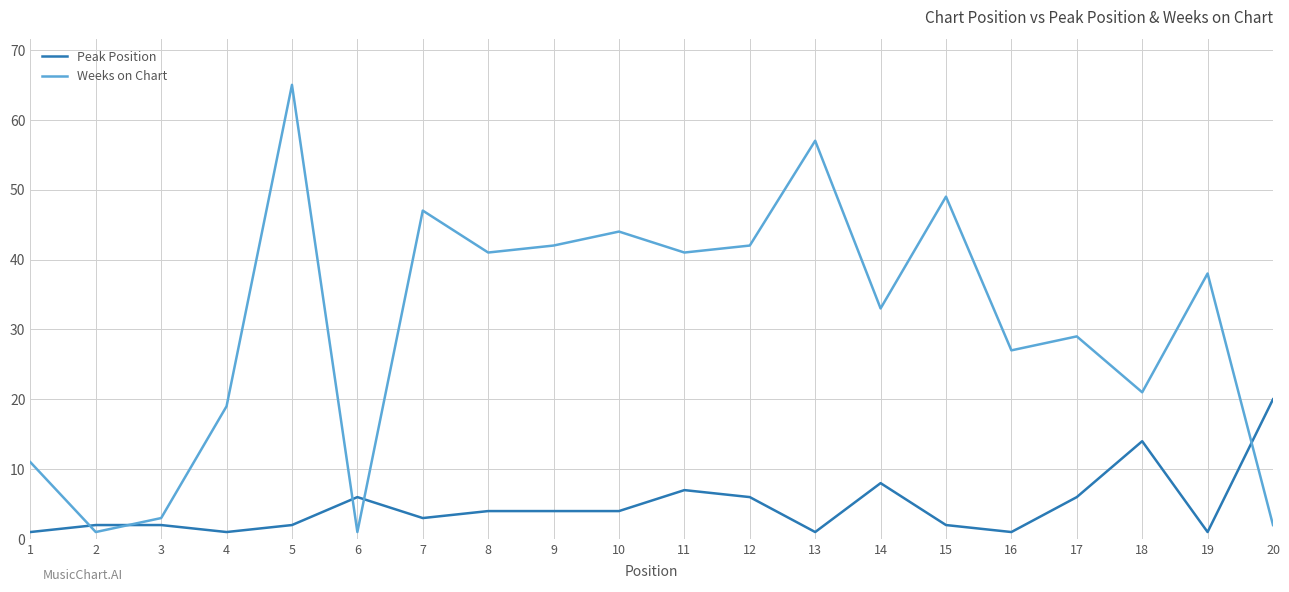

What are all the series names shown in the legend?

Peak Position, Weeks on Chart